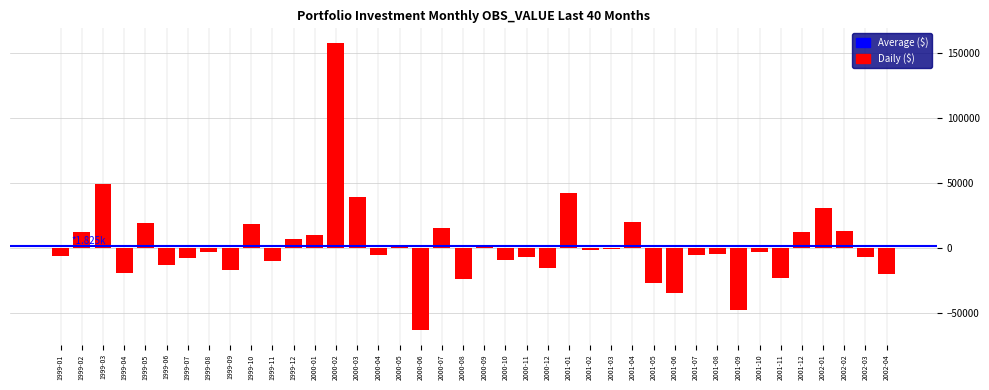

What is the maximum value shown in the chart?

157915.2